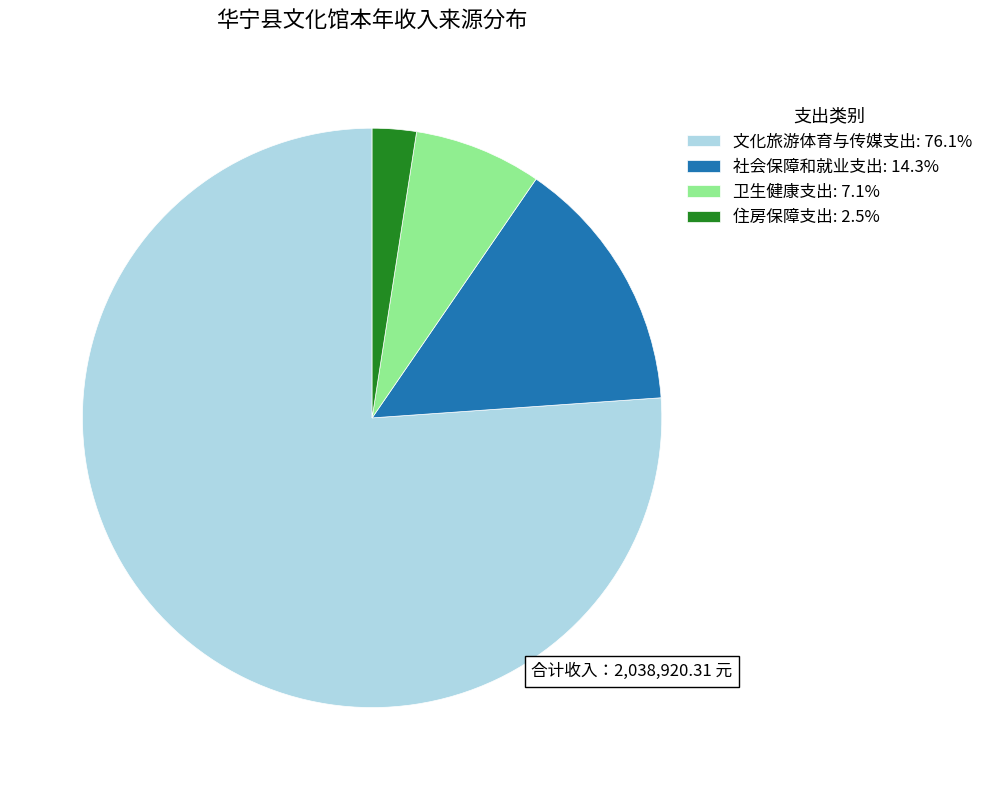

Does 文化旅游体育与传媒支出 represent more than half of the total?

Yes